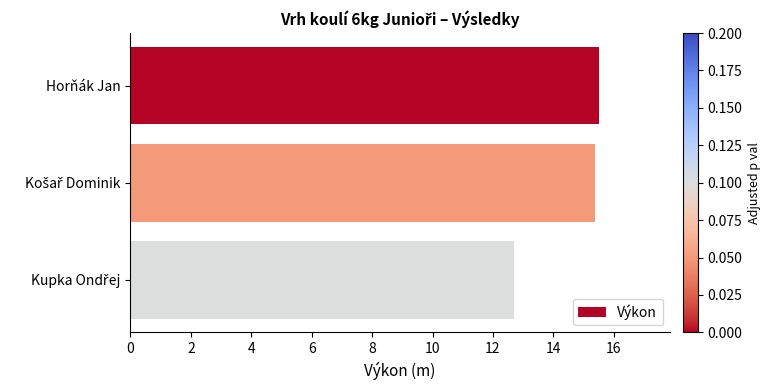

The value at Horňák Jan is 10.2. True or false?

False